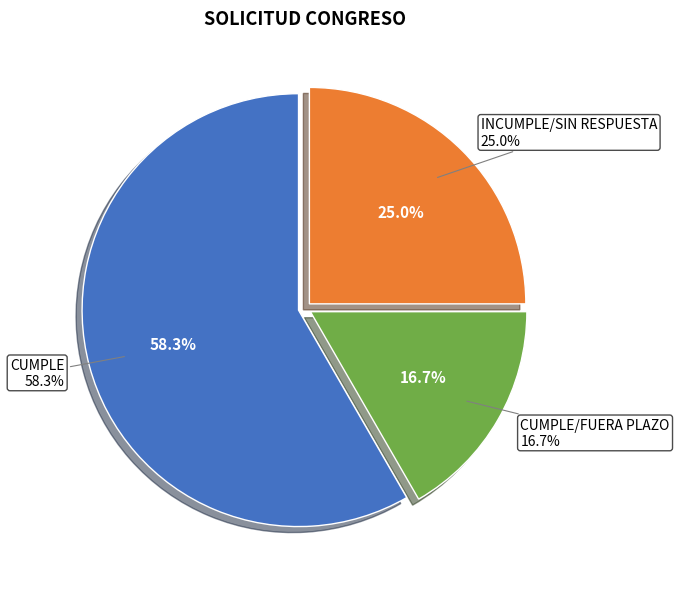

To the nearest percent, what portion does CUMPLE represent?

58%